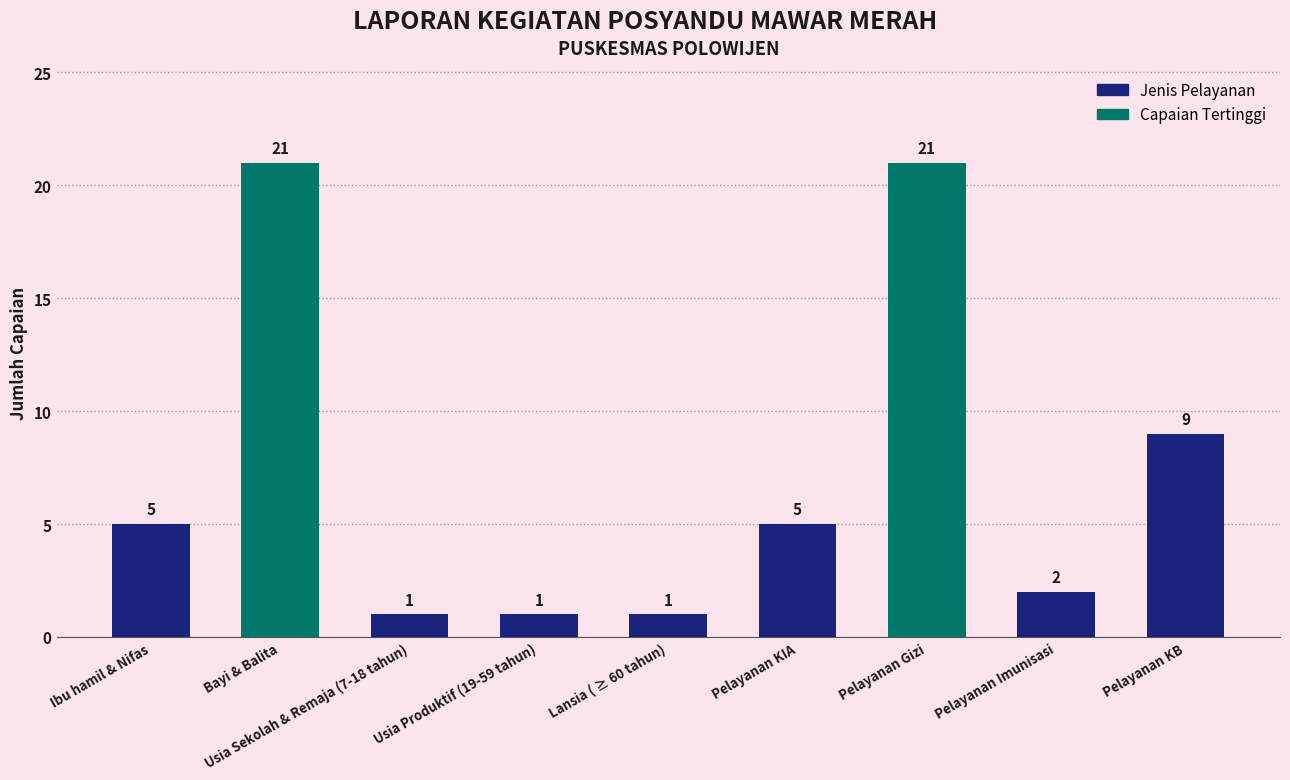

Are the bars horizontal?

No